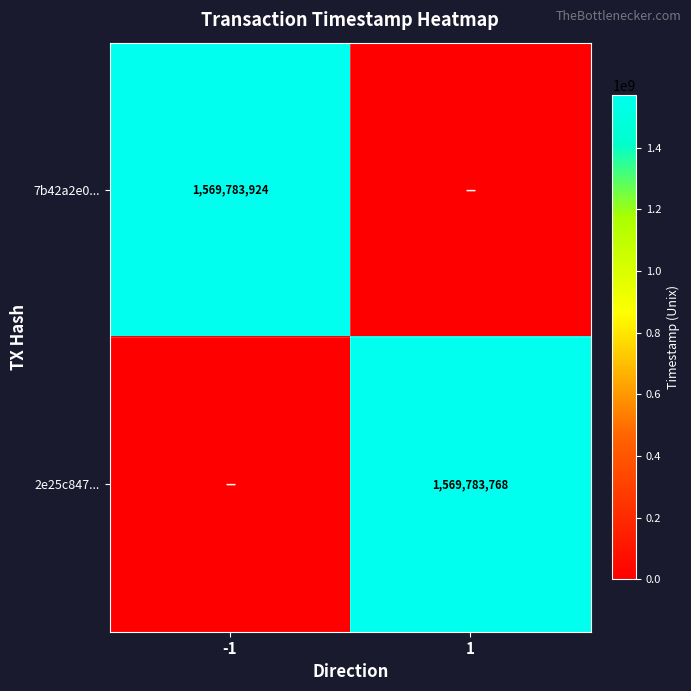

The 2e25c847... series shows 2058000740 at 1. True or false?

False